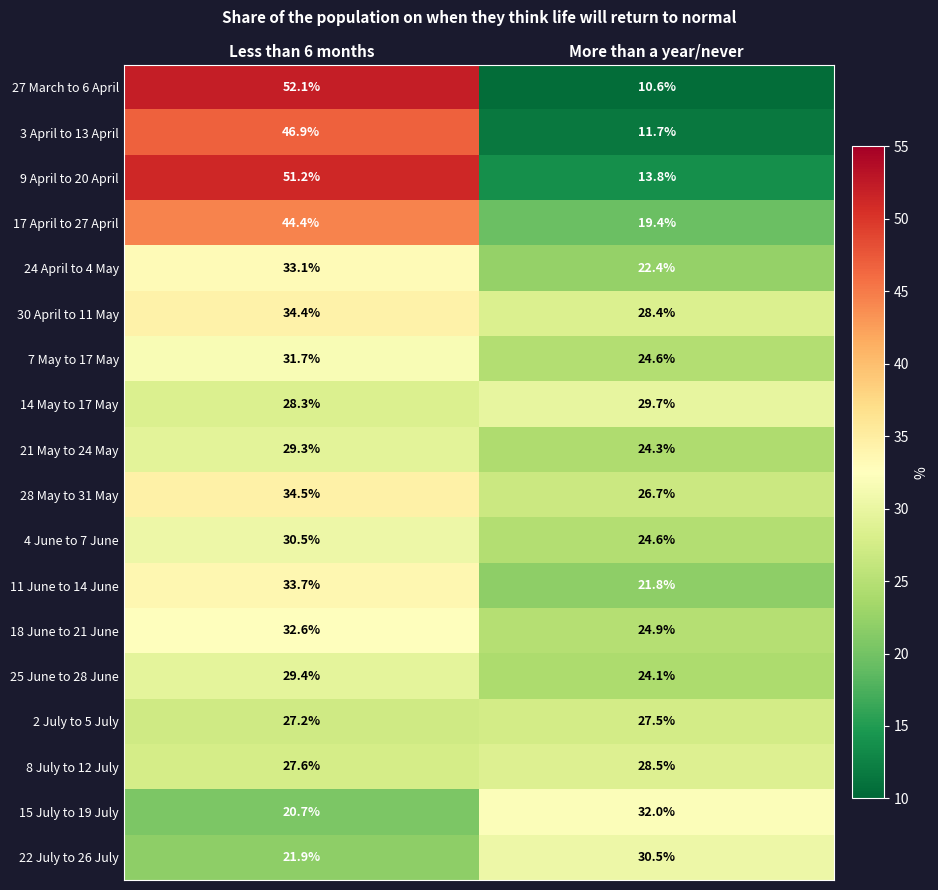

Is it true that 9 April to 20 April equals 13.8 at More than a year/never?

True